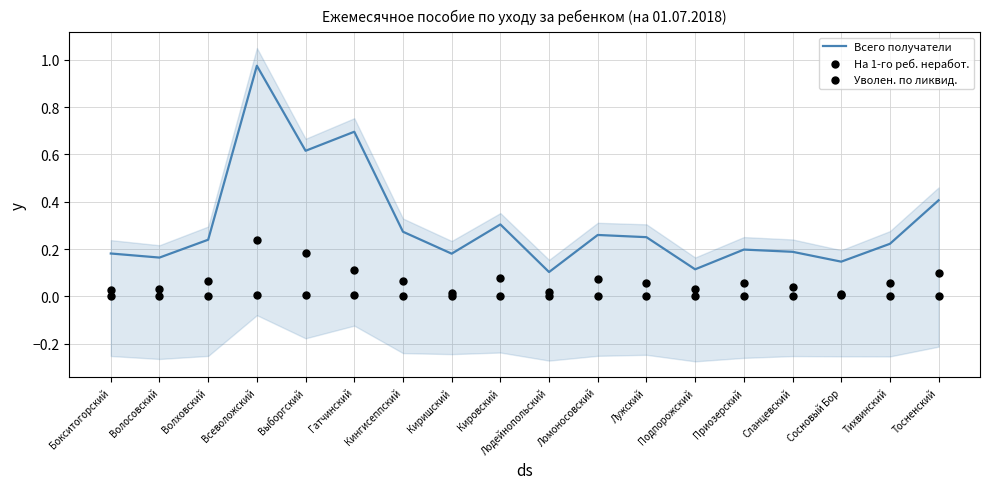

Which series has the largest total across all categories?

Всего получатели